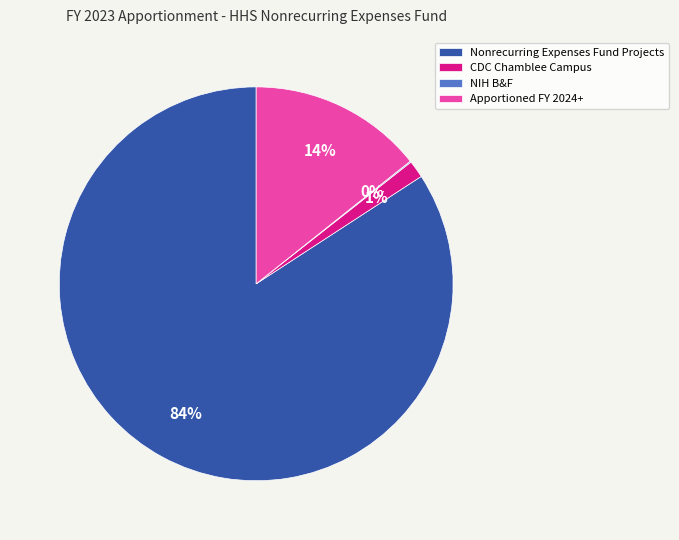

Do CDC Chamblee Campus and Nonrecurring Expenses Fund Projects together represent more than half of the pie?

Yes